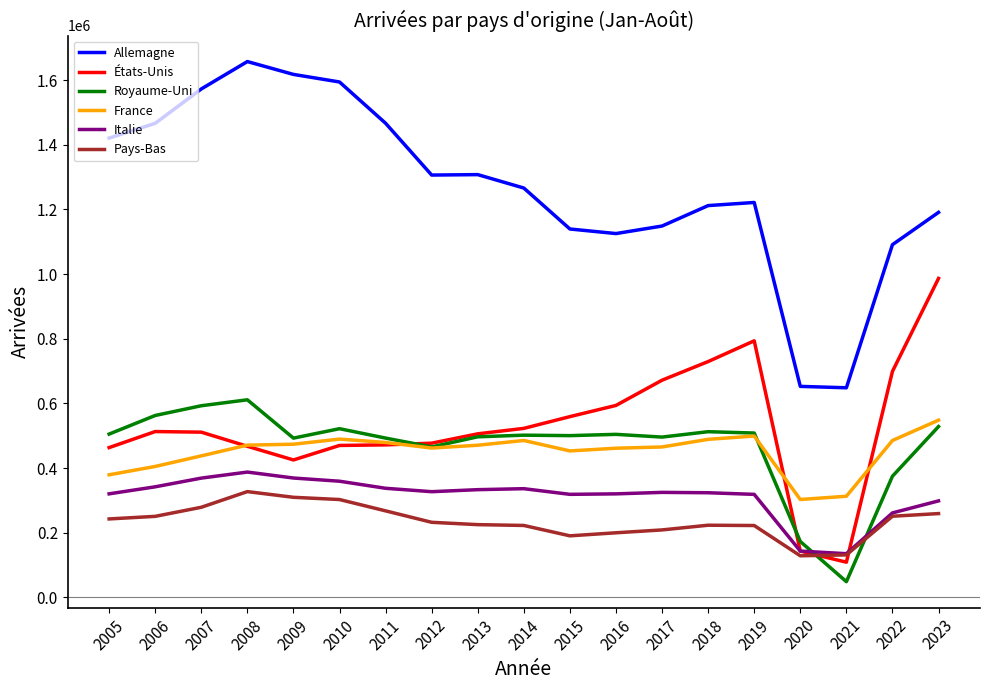

Which series has the largest total across all categories?

Allemagne